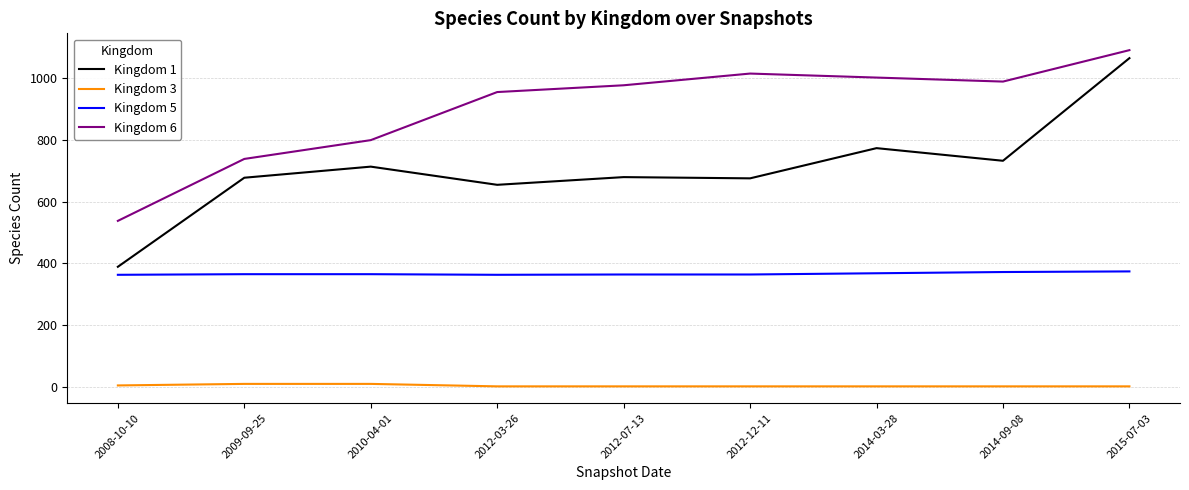

The Kingdom 5 series shows 363 at 2012-03-26. True or false?

True